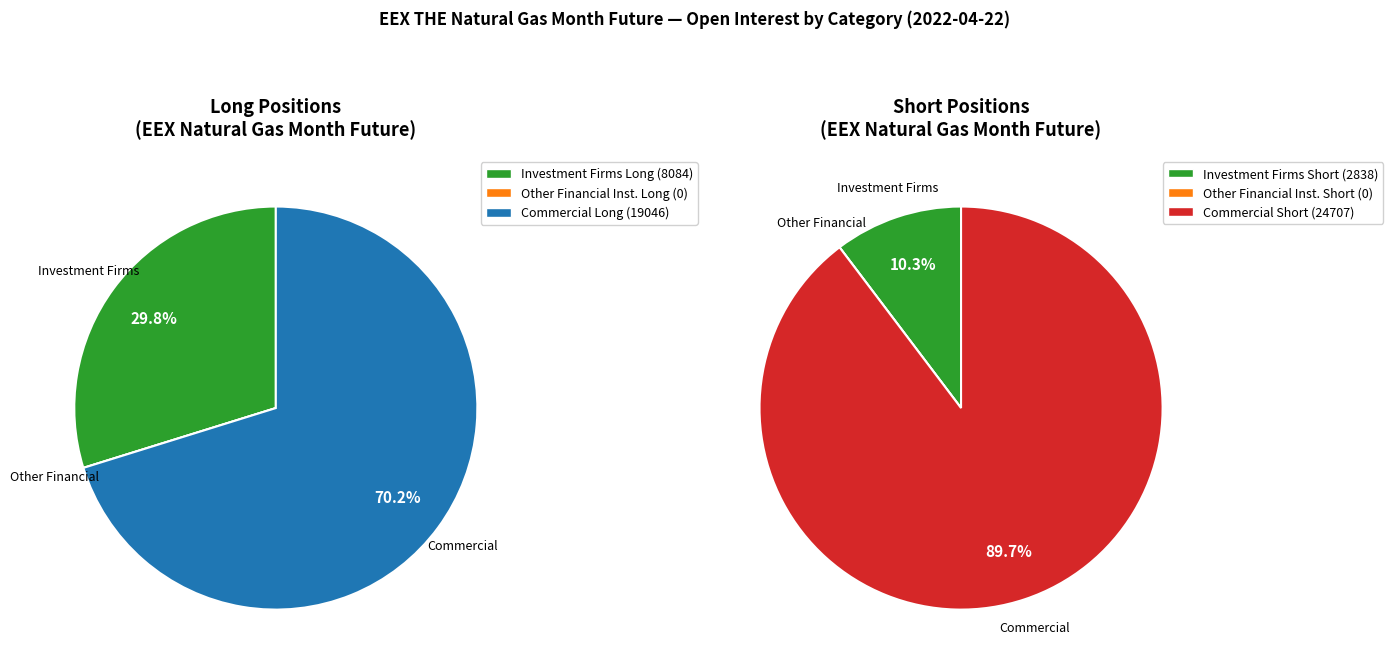

What is the change in value from Other (Long) to Commercial Short?

+24707